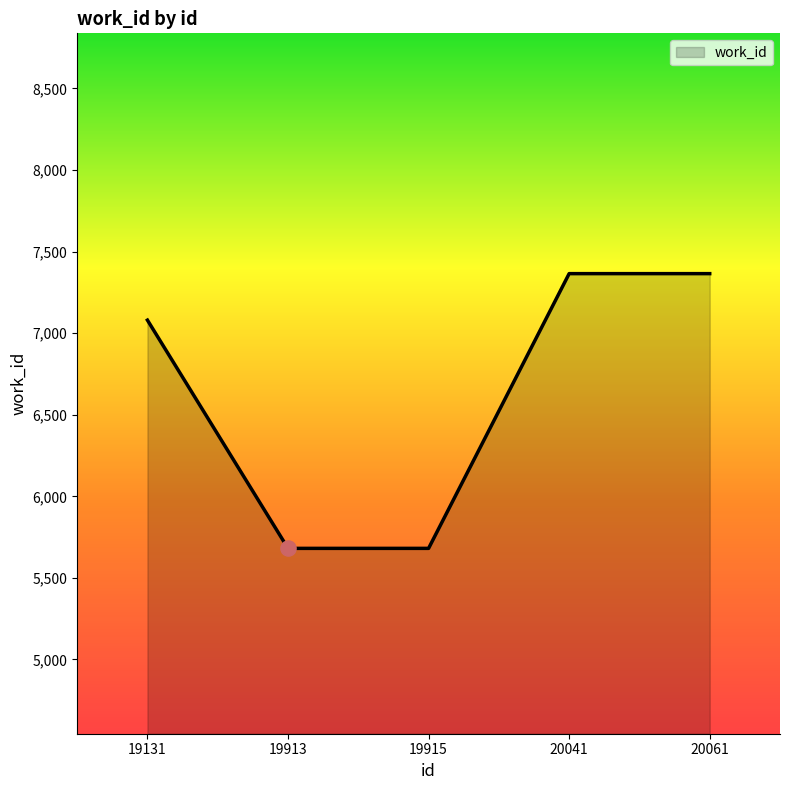

What is the ratio of the value at 20041 to the value at 19915?

1.3